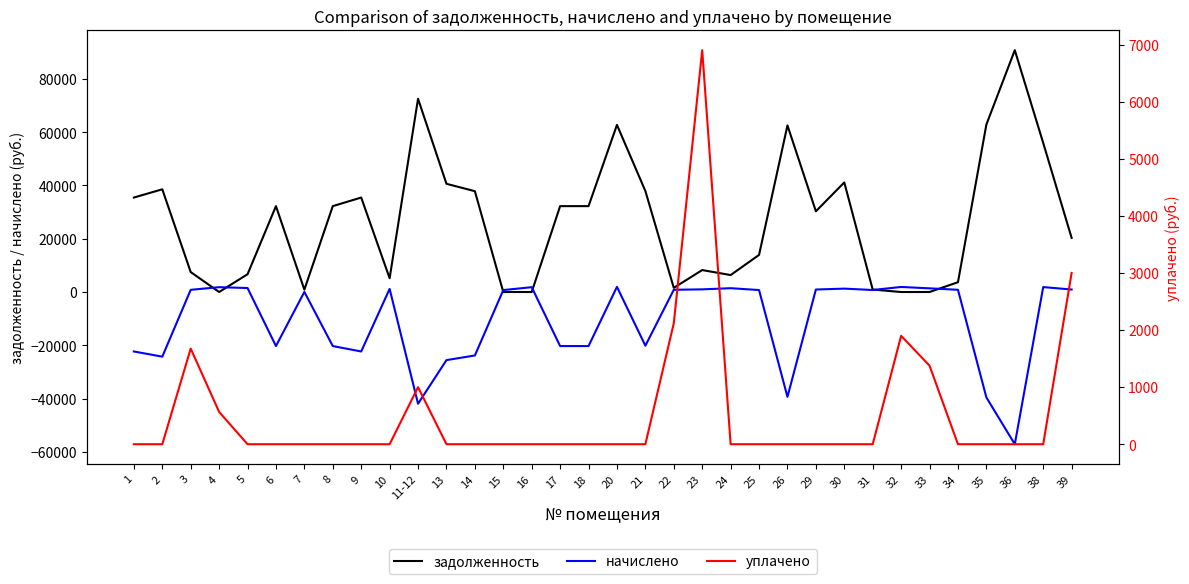

How many values in задолженность are above zero?

29